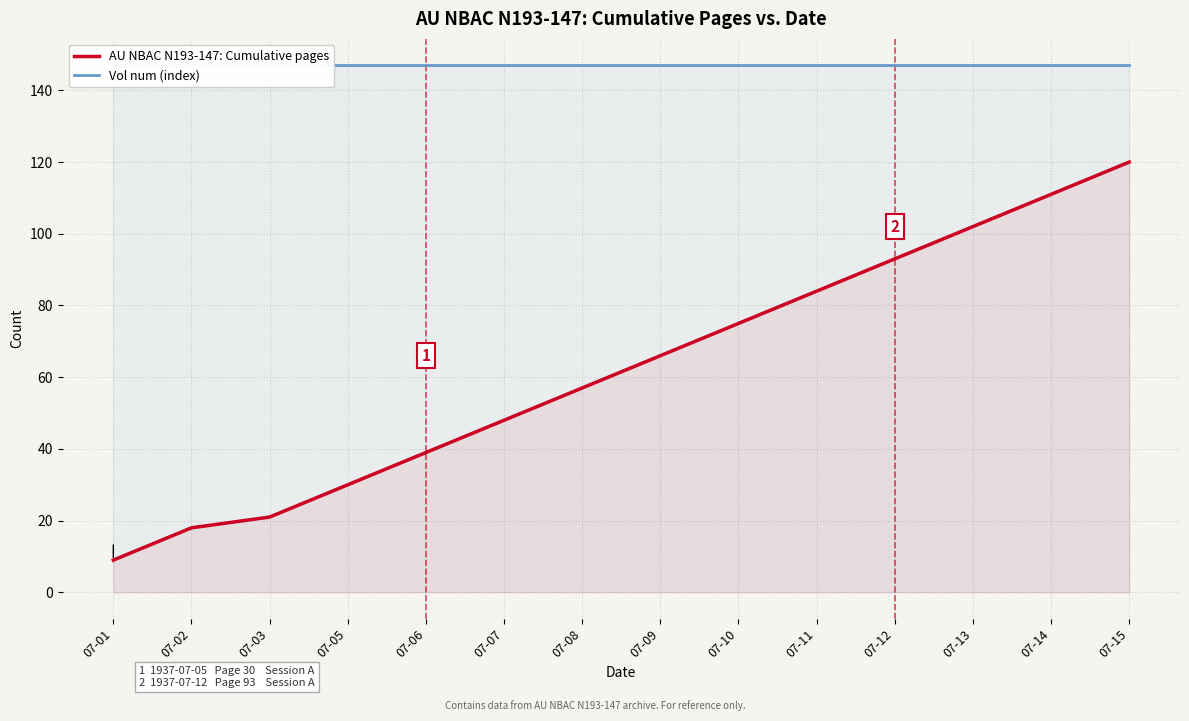

Is the value of AU NBAC N193-147: Cumulative pages at 07-08 greater than the value of Vol num (index) at 07-03?

No